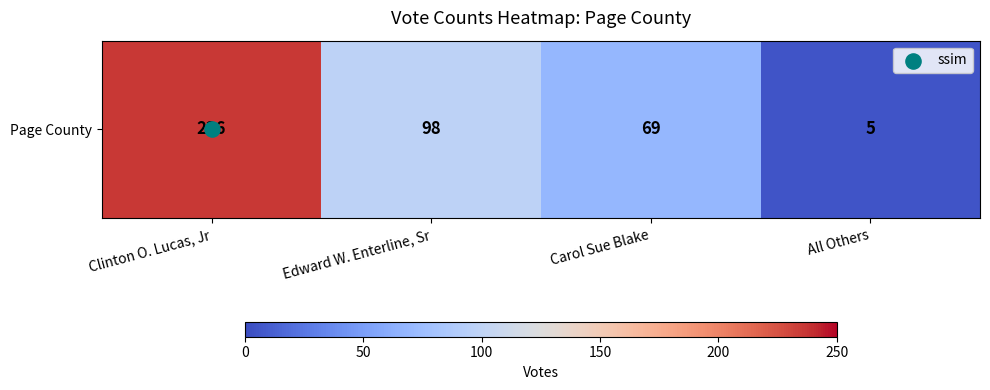

At which label does the data first exceed 98?

Clinton O. Lucas, Jr